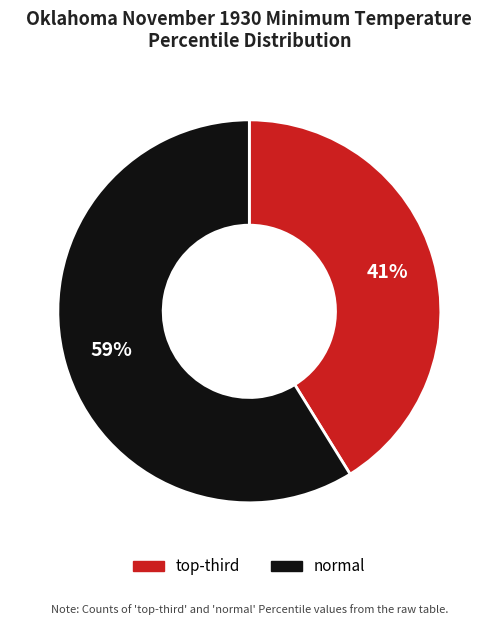

Is there any slice that represents more than half of the pie?

Yes